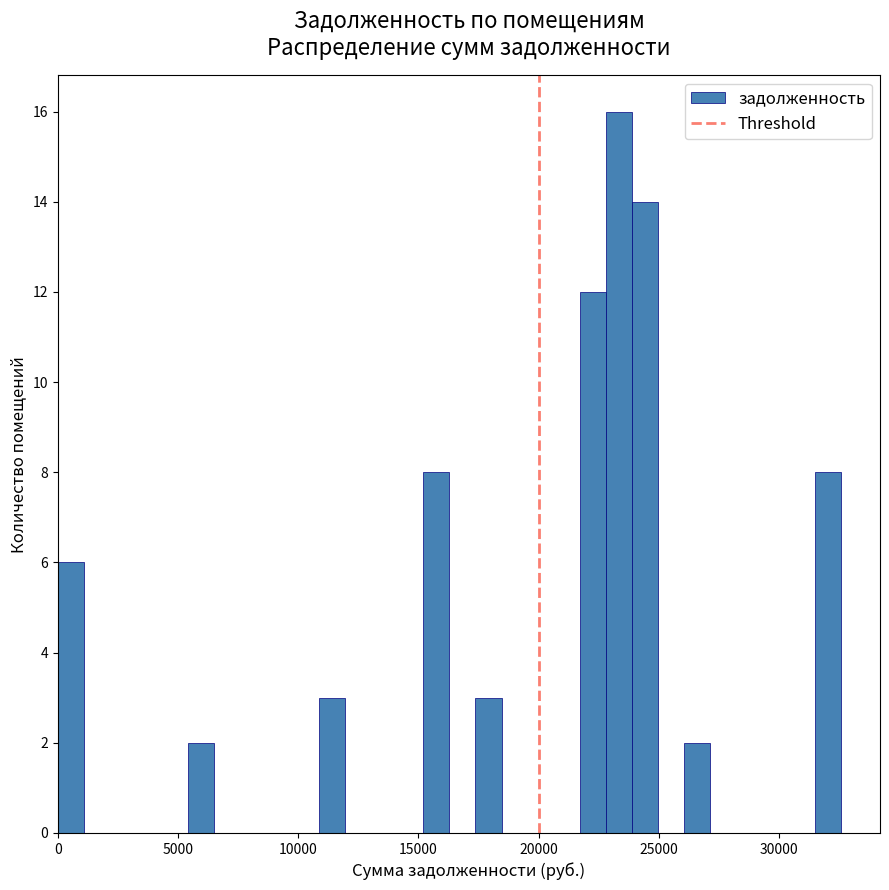

Read against the x-axis, roughly where is the centre of the tallest bar?

23500